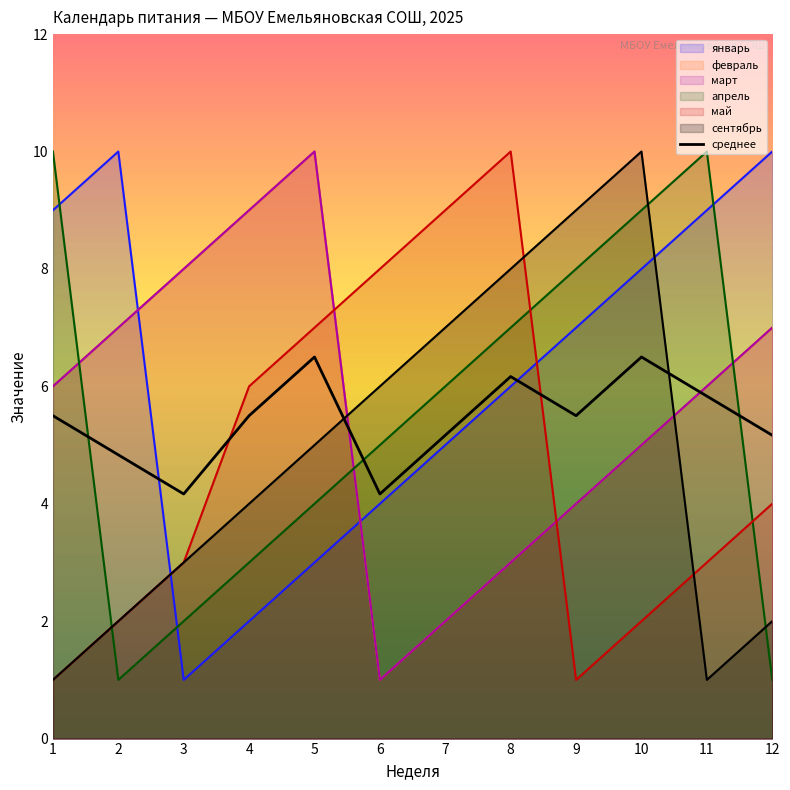

What is the change in value from 10 to 12?

-1.3